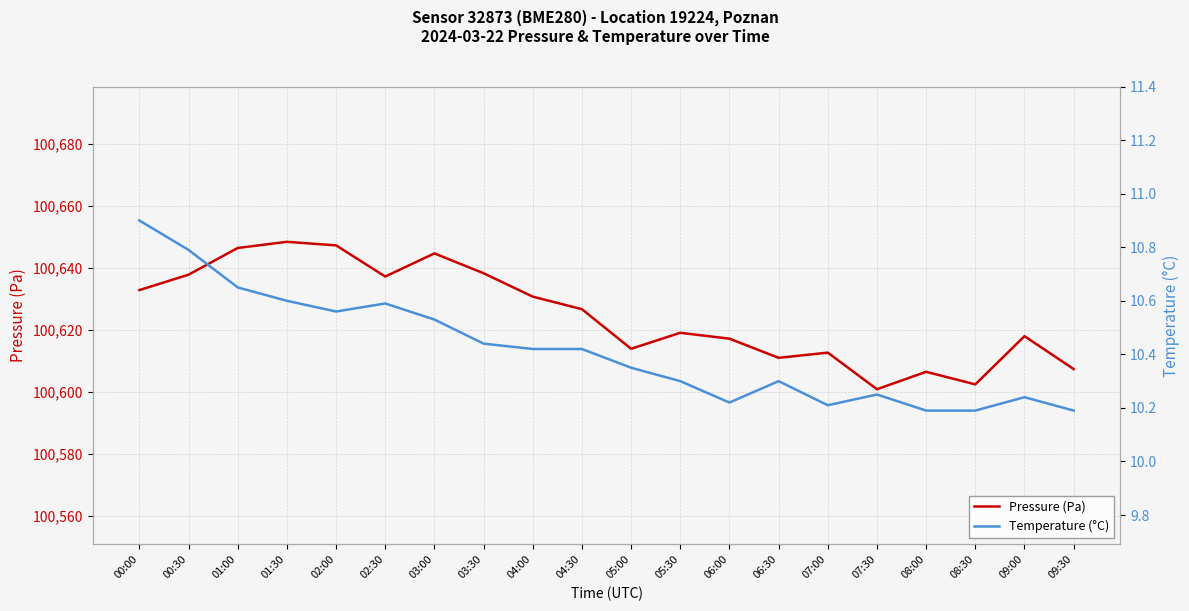

How many values in the Pressure (Pa) series exceed 100626?

10